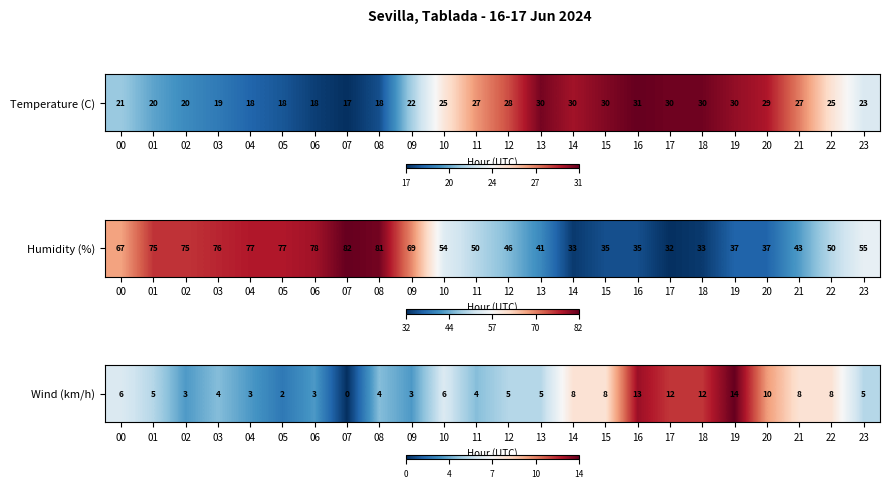

Rank the categories by value from highest to lowest.

19, 16, 17, 18, 20, 14, 15, 21, 22, 00, 10, 01, 12, 13, 23, 03, 08, 11, 02, 04, 06, 09, 05, 07